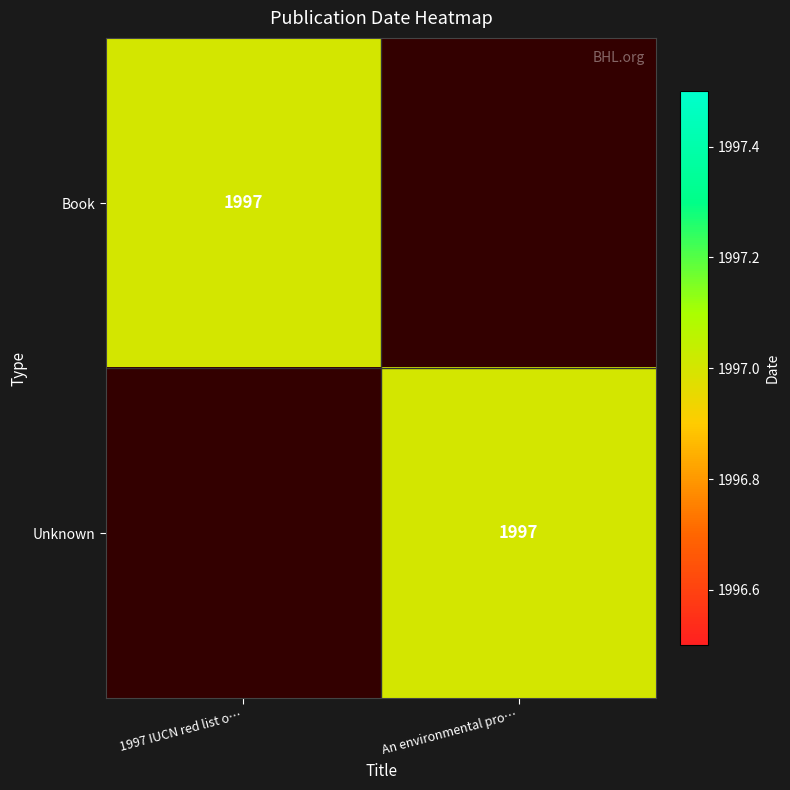

The Book series shows 1229 at 1997 IUCN red list o…. True or false?

False